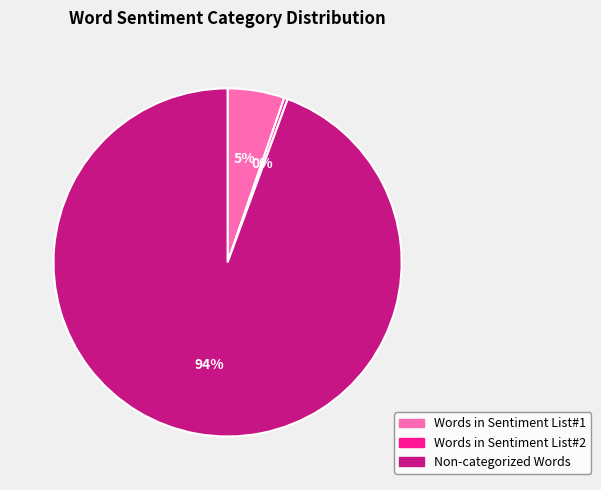

Does any single category account for the majority?

Yes